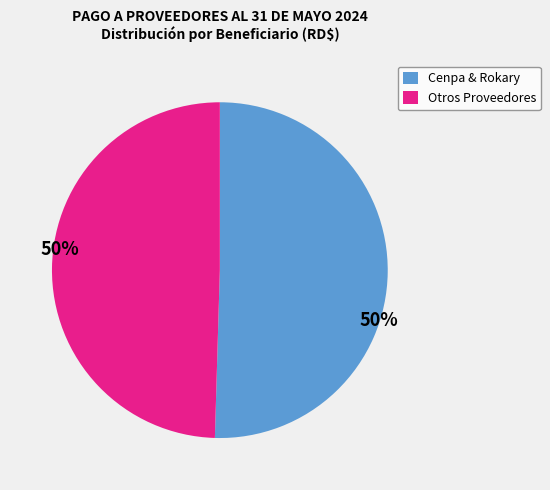

Is there any slice that represents more than half of the pie?

Yes